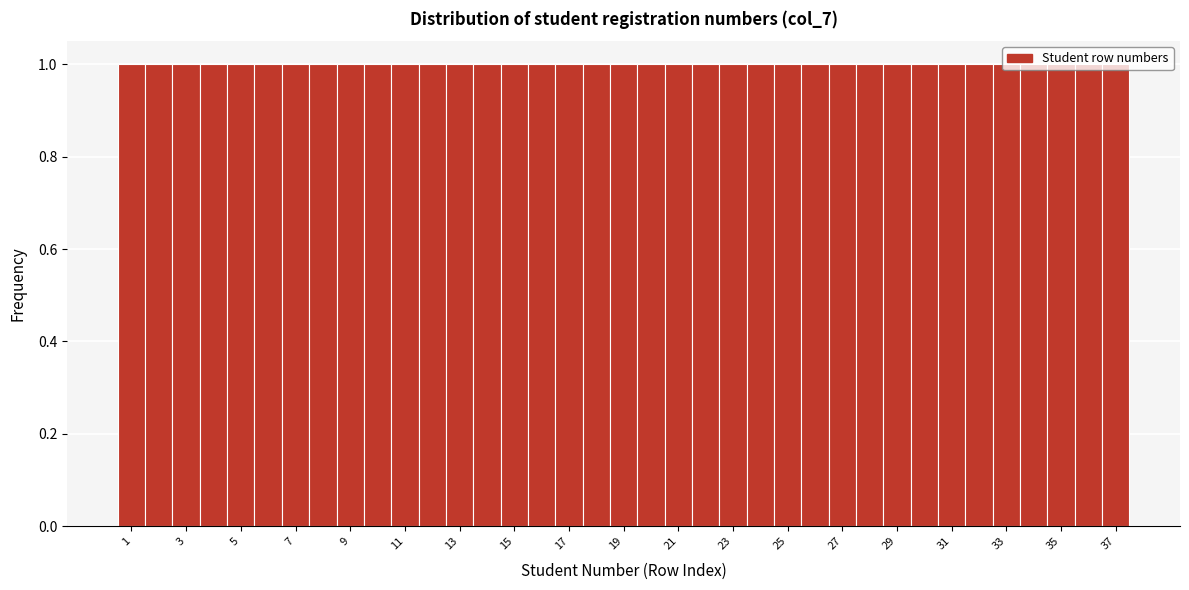

What is the height of the bar covering 12.5 to 13.5 on the x-axis? Neither the bar edges nor the heights are printed on the chart, so give them approximately, as read against the axes.

1